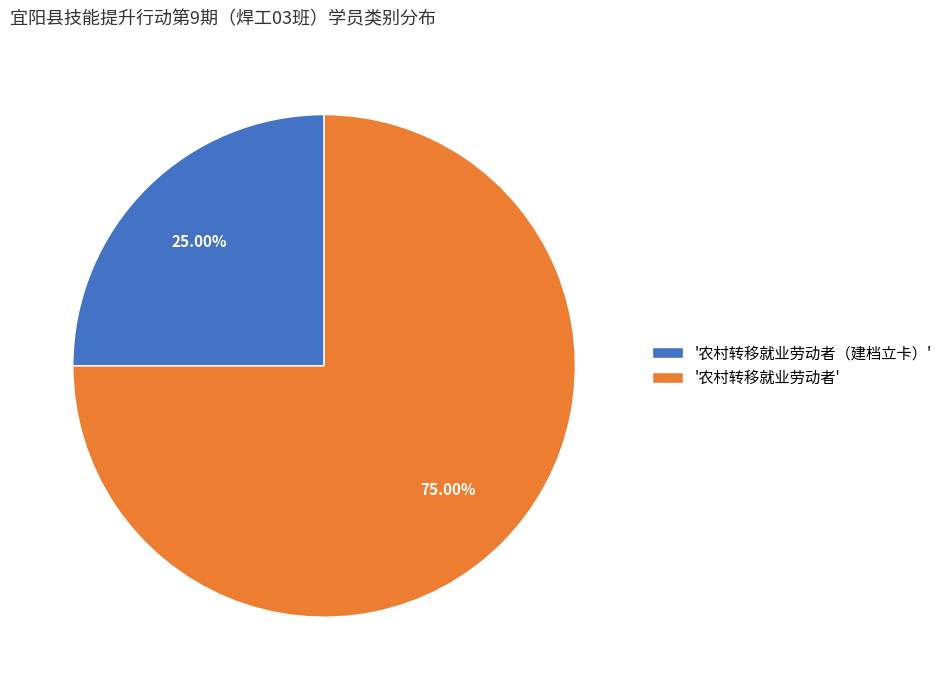

Do '农村转移就业劳动者（建档立卡）' and '农村转移就业劳动者' together represent more than half of the pie?

Yes